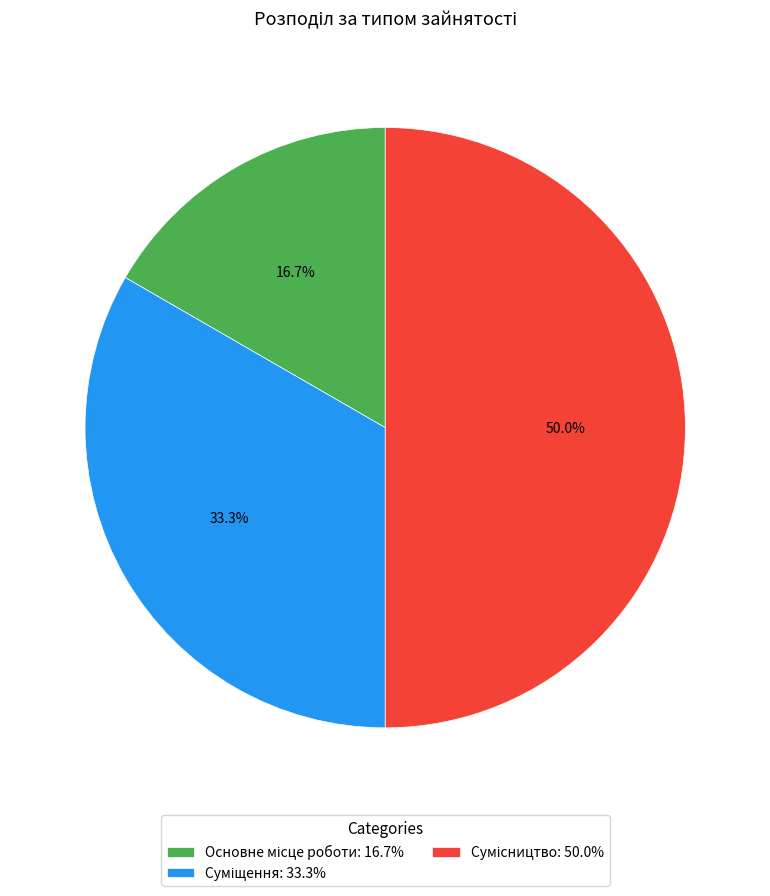

To the nearest percent, what percentage of the pie is Основне місце роботи?

17%